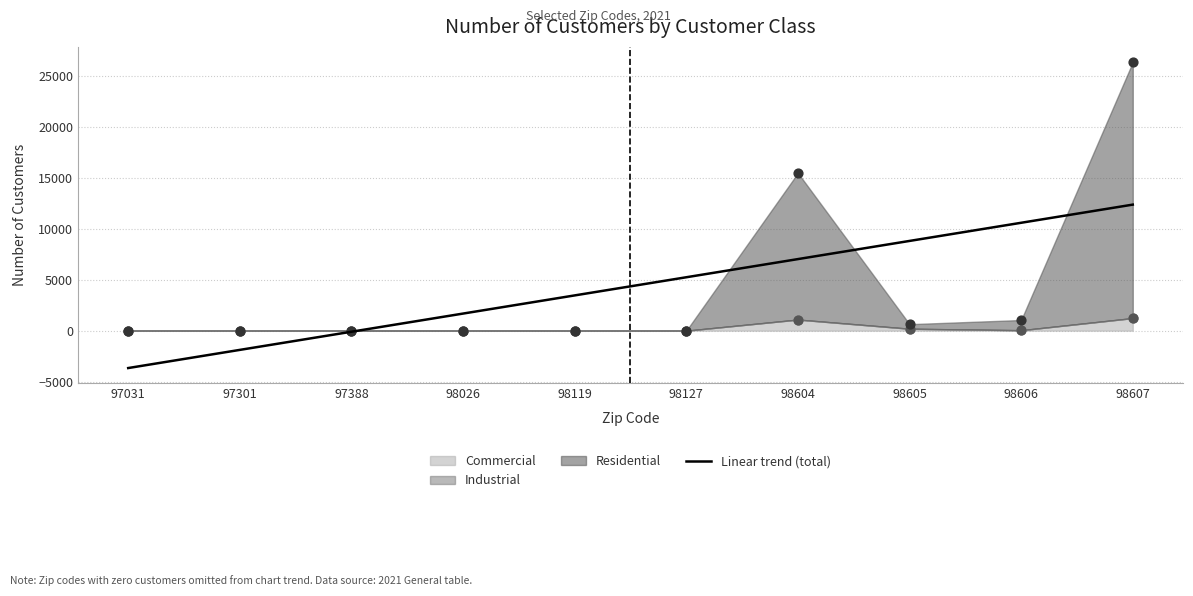

At which category is the sum across all series the highest?

98607